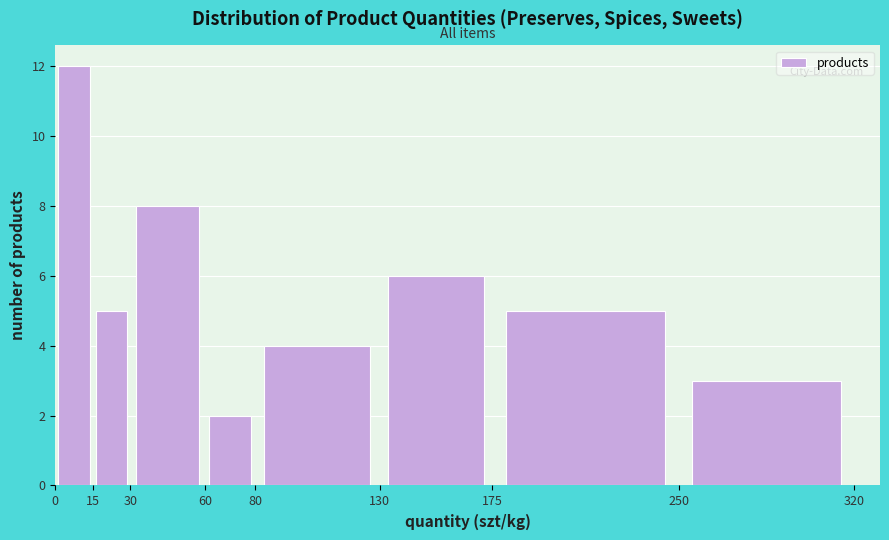

Reading left to right, list every bar in this chart as the range it spans on the x-axis followed by its height. The values are not printed on the chart, so give them approximately, as read against the axis.

0 to 15: 12
15 to 30: 5
30 to 60: 8
60 to 80: 2
80 to 130: 4
130 to 175: 6
175 to 250: 5
250 to 320: 3